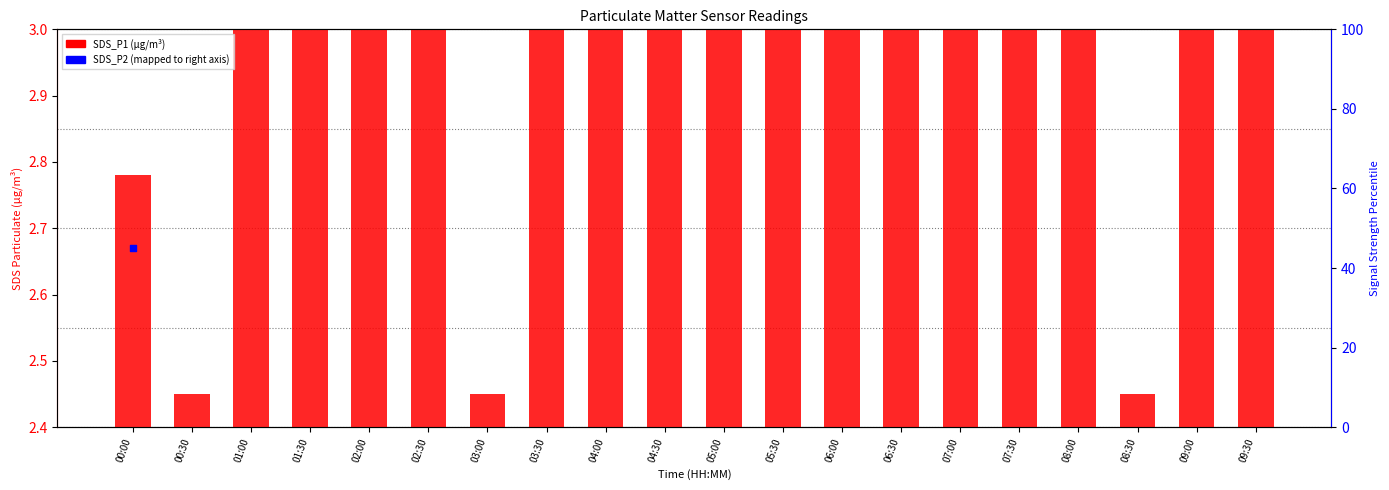

At which category is the sum across all series the highest?

06:00